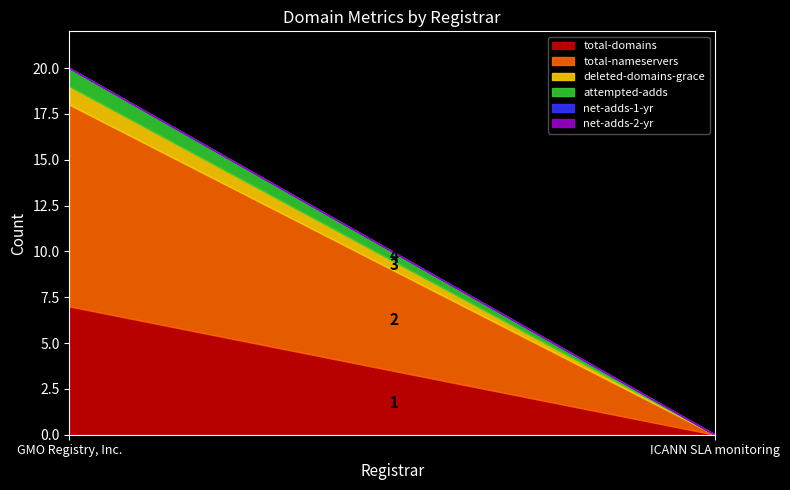

Which series changed the most between GMO Registry, Inc. and ICANN SLA monitoring?

total-nameservers